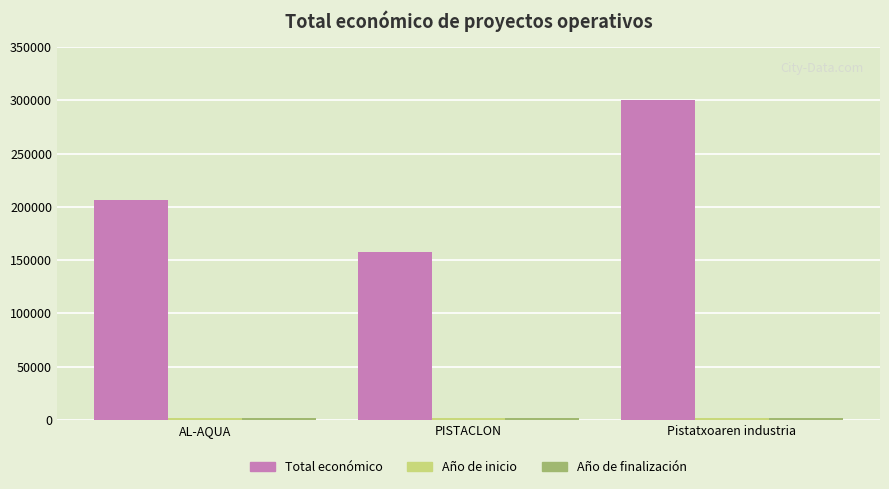

What is the maximum value shown in the chart?

300000